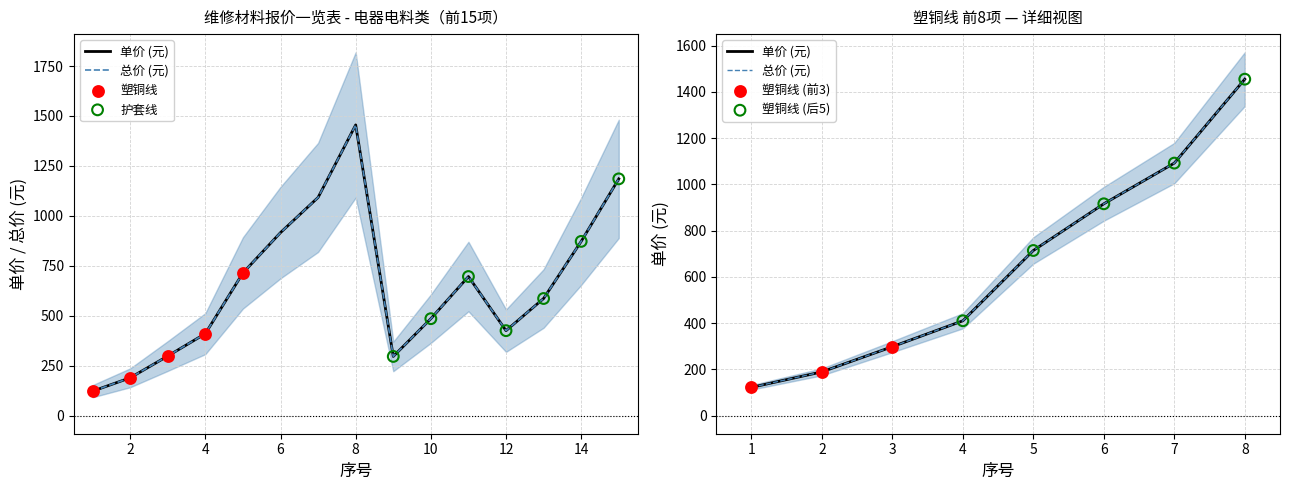

Which series reaches the maximum Y coordinate?

单价